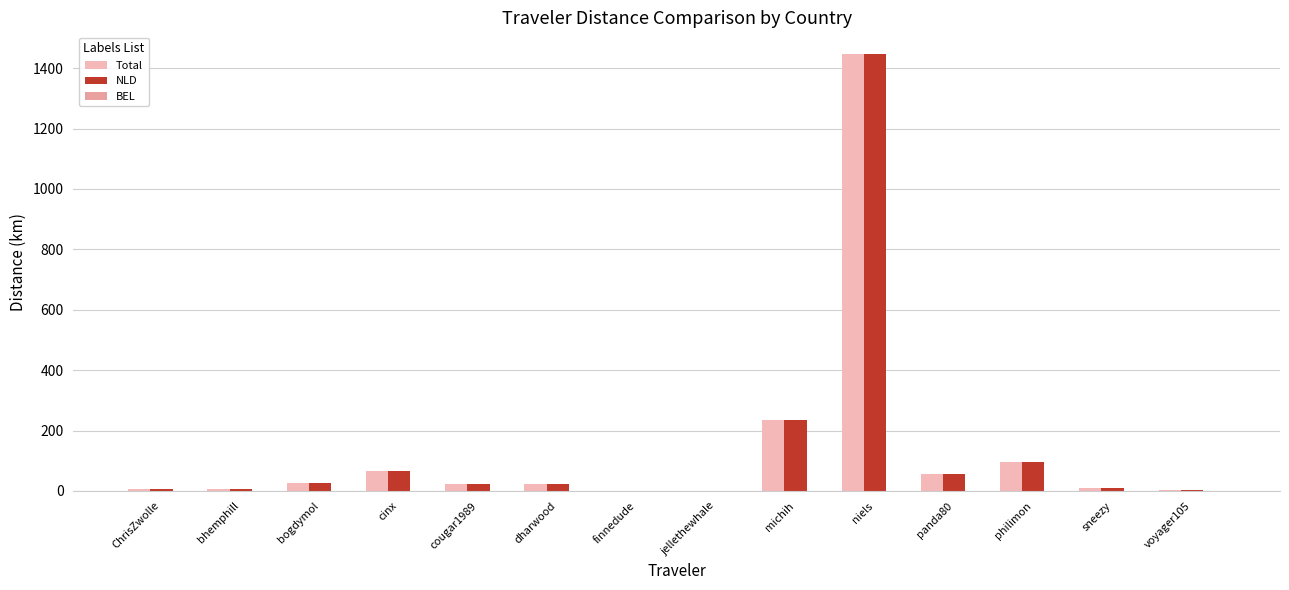

At which label does BEL reach its peak?

cinx